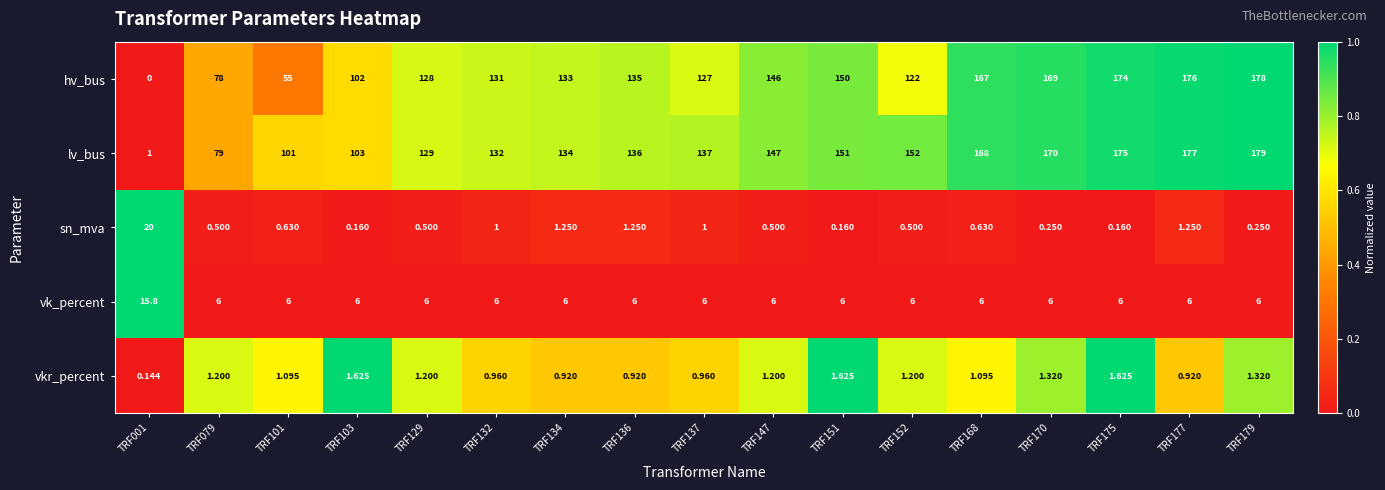

Between TRF101 and TRF170, which series saw the biggest shift?

hv_bus